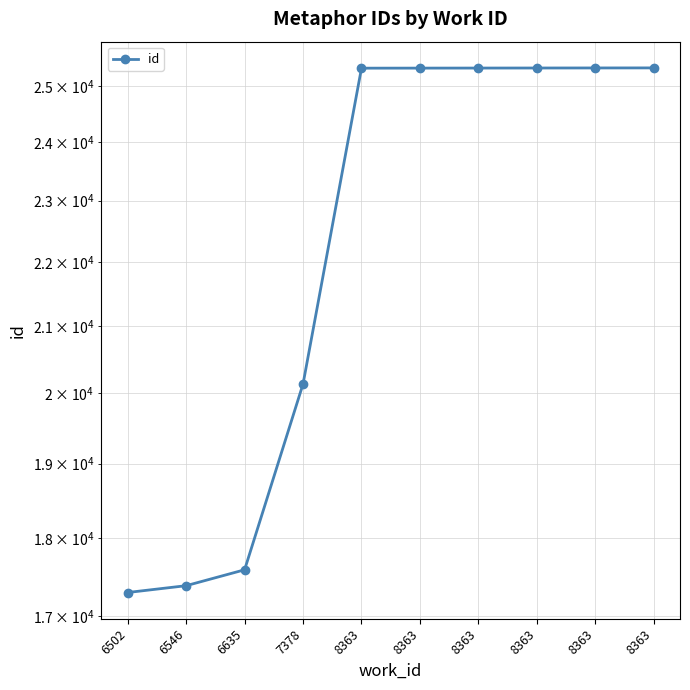

Between 8363 and 8363, which is larger?

8363